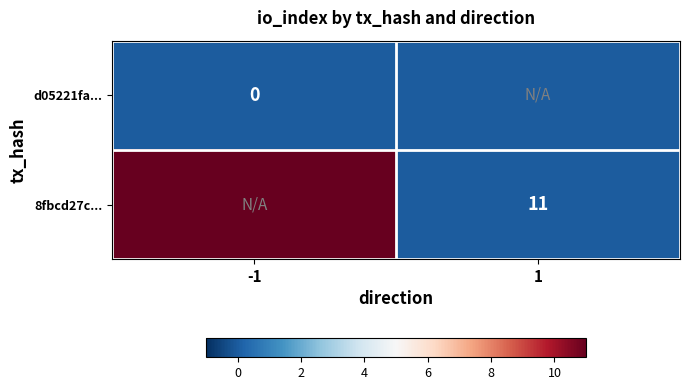

The value of 8fbcd27c... at 1 is 16. True or false?

False